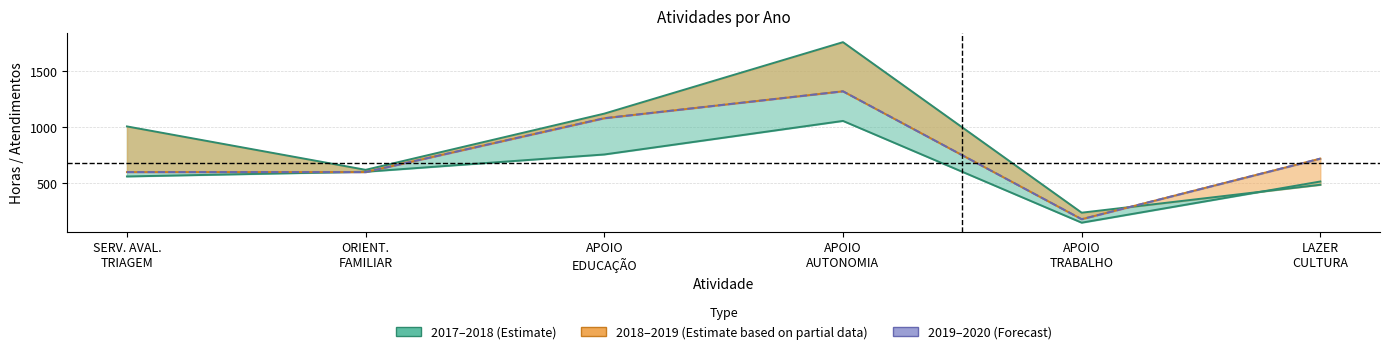

What is the difference between the maximum and minimum values in the 2020 series?

1140